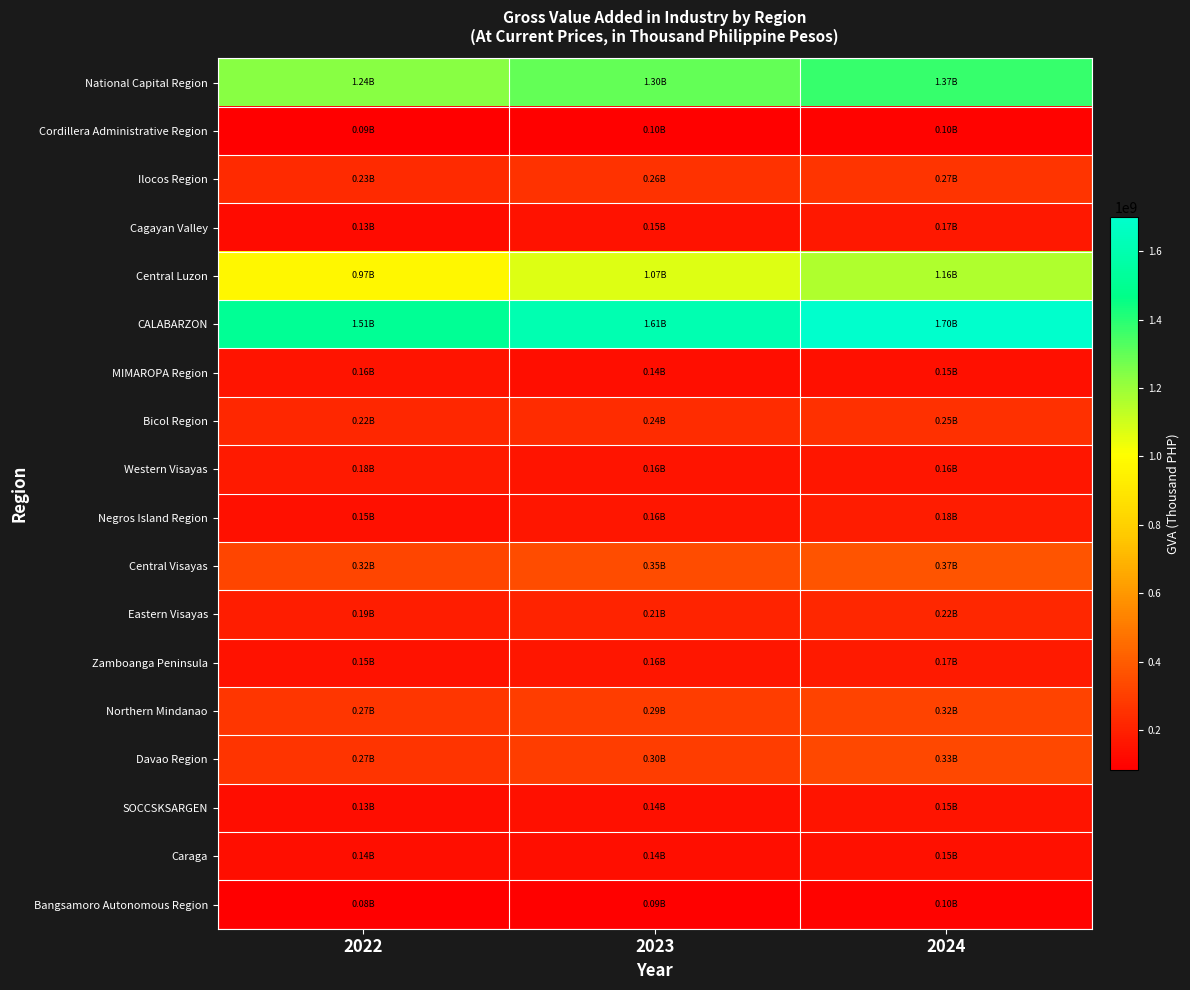

Reading left to right, list all the values displayed in this chart.

National Capital Region: 2022=1237297780.2	2023=1296616855.5	2024=1371555091.6
Cordillera Administrative Region: 2022=88873950.9	2023=96096121.4	2024=99833325.5
Ilocos Region: 2022=229881818.6	2023=255819809.4	2024=265369140.3
Cagayan Valley: 2022=128691562.9	2023=148549022.6	2024=166964980.4
Central Luzon: 2022=973388820.1	2023=1069674349.2	2024=1159612950.1
CALABARZON: 2022=1513851022.3	2023=1606374110.6	2024=1698425113.7
MIMAROPA Region: 2022=158605195.2	2023=137348967.7	2024=146274415.5
Bicol Region: 2022=222926775.4	2023=240291439.2	2024=254485893.5
Western Visayas: 2022=178645362.3	2023=158182995.4	2024=160403053.6
Negros Island Region: 2022=145790888.8	2023=164170267.3	2024=183256542.3
Central Visayas: 2022=322853188.3	2023=347330524.1	2024=372314974.7
Eastern Visayas: 2022=188839245.9	2023=208033024.5	2024=222078445.1
Zamboanga Peninsula: 2022=153607497.7	2023=161741452.3	2024=173416281.6
Northern Mindanao: 2022=273350028.0	2023=293282875.3	2024=316535654.4
Davao Region: 2022=265701216.2	2023=296828621.4	2024=331640358.3
SOCCSKSARGEN: 2022=134741164.5	2023=143309001.8	2024=154806401.0
Caraga: 2022=135299422.8	2023=141122862.8	2024=147613033.0
Bangsamoro Autonomous Region: 2022=84590542.3	2023=91074467.7	2024=99466093.3